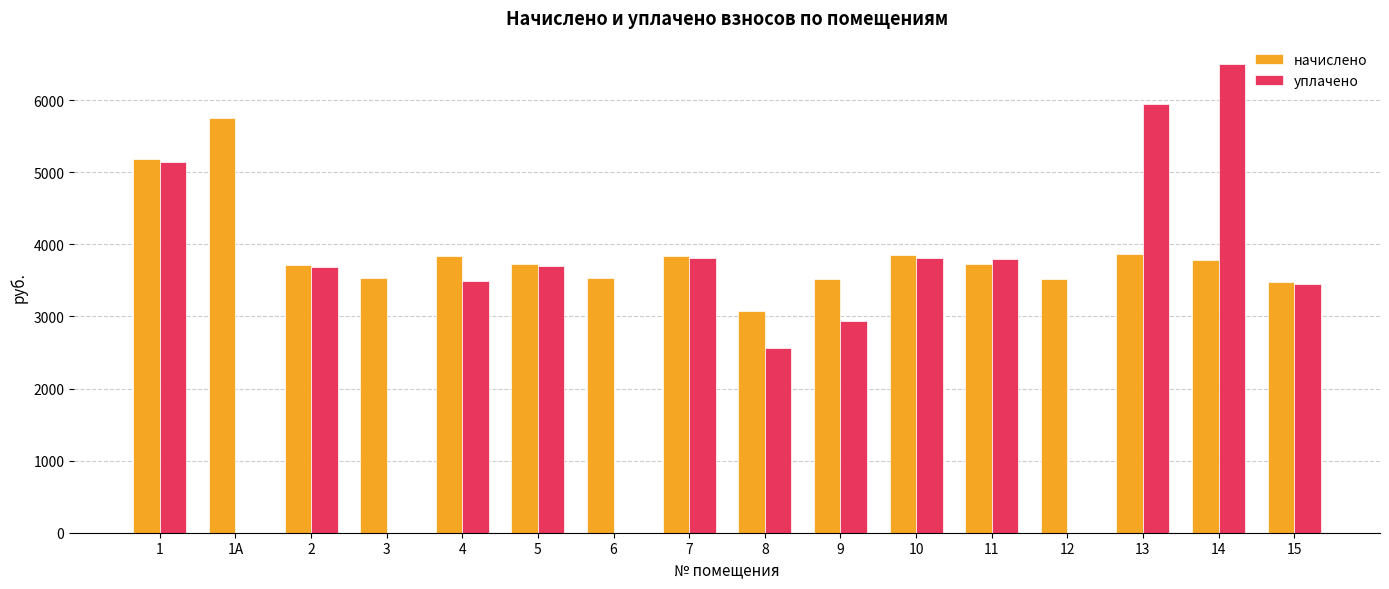

Which series has the largest total across all categories?

начислено